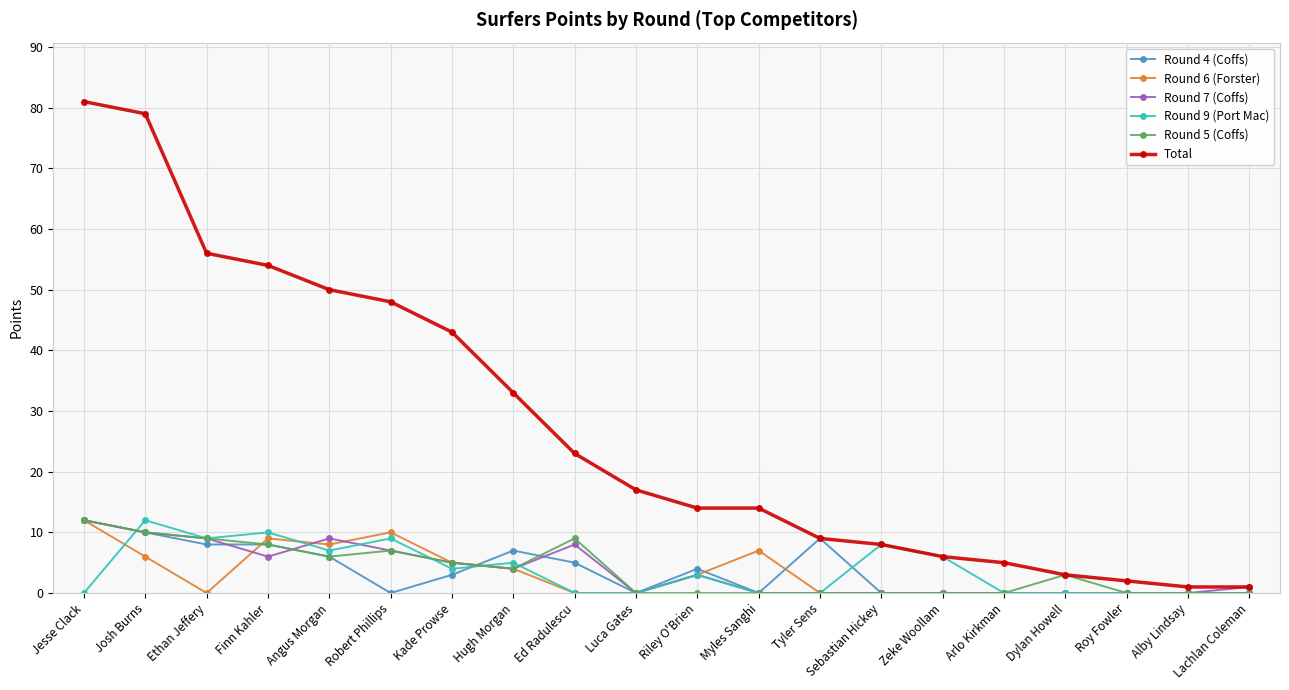

What position from the left is Jesse Clack?

1